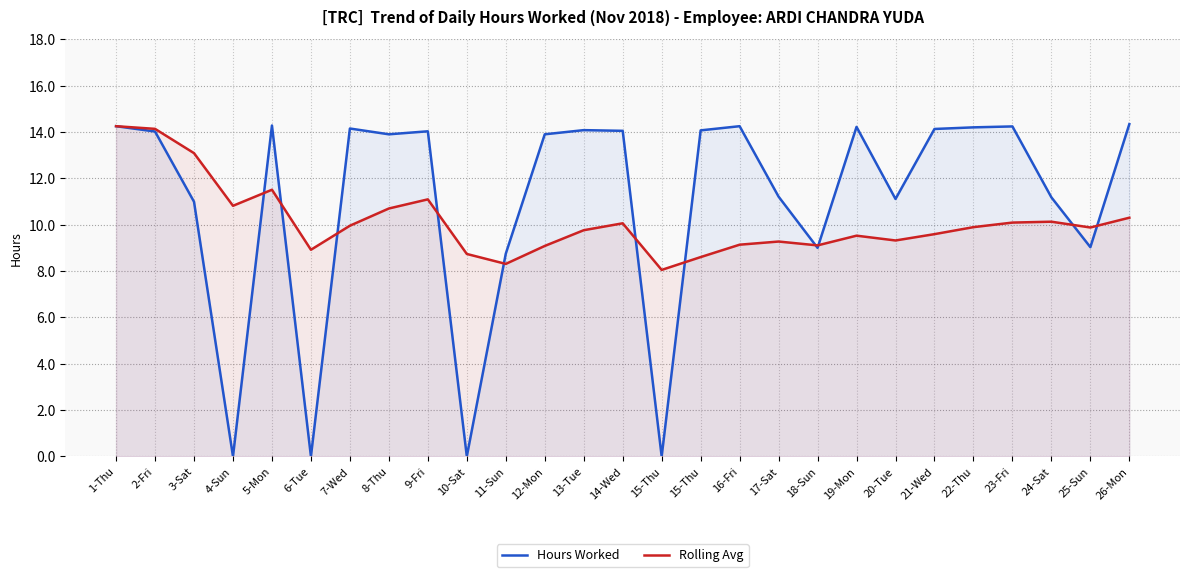

What is the total value across all series at 15-Thu?

8.0